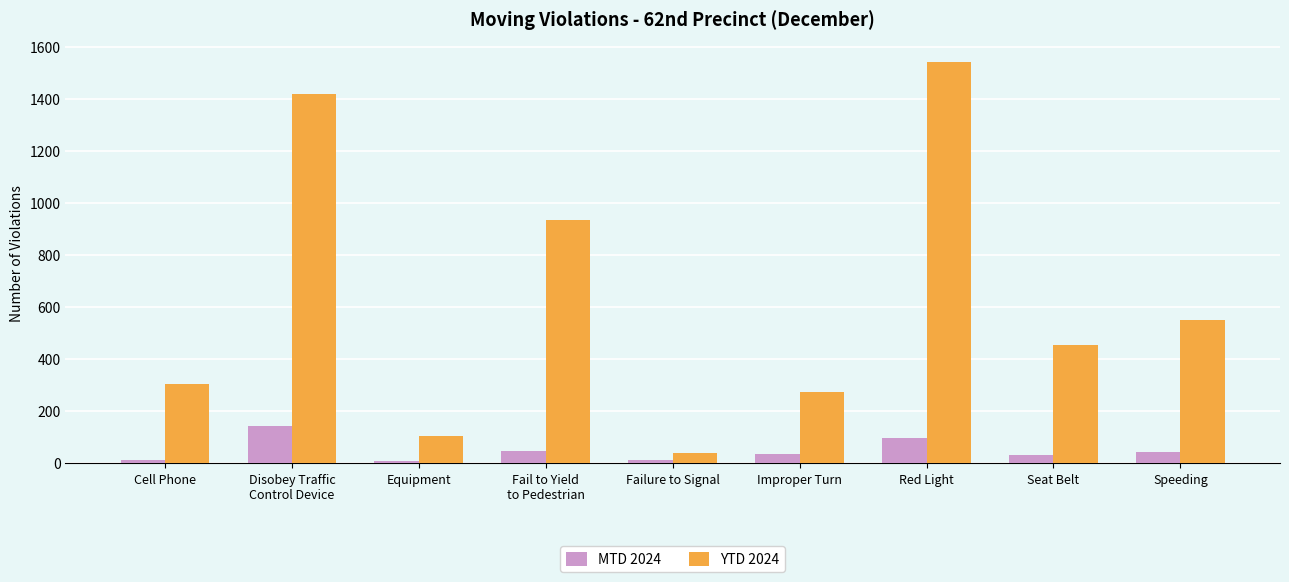

List the series in order of their peak value, lowest first.

MTD 2024, YTD 2024